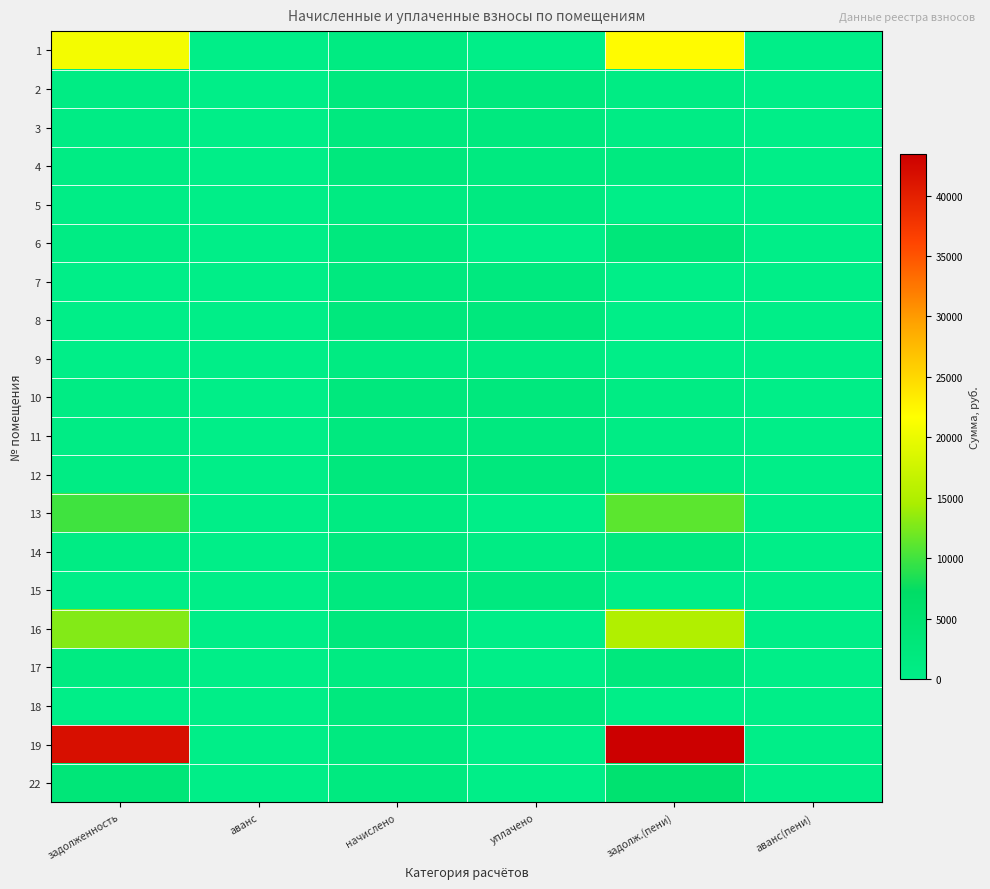

Reading right to left, what are all the values shown in this chart?

1: аванс(пени)=0.0	задолж.(пени)=21988.6	уплачено=0.0	начислено=1135.6	аванс=0.0	задолженность=20853.0
2: аванс(пени)=0.0	задолж.(пени)=727.6	уплачено=2182.7	начислено=2182.7	аванс=0.0	задолженность=727.6
3: аванс(пени)=0.0	задолж.(пени)=642.8	уплачено=1928.3	начислено=1928.3	аванс=0.0	задолженность=642.8
4: аванс(пени)=0.0	задолж.(пени)=1548.5	уплачено=1548.5	начислено=2322.8	аванс=0.0	задолженность=774.3
5: аванс(пени)=0.0	задолж.(пени)=0.0	уплачено=1489.6	начислено=1117.2	аванс=0.0	задолженность=372.4
6: аванс(пени)=0.0	задолж.(пени)=2905.4	уплачено=0.0	начислено=2179.0	аванс=0.0	задолженность=726.3
7: аванс(пени)=0.0	задолж.(пени)=0.0	уплачено=1943.0	начислено=1943.0	аванс=0.0	задолженность=0.0
8: аванс(пени)=0.0	задолж.(пени)=0.0	уплачено=2289.6	начислено=2289.6	аванс=0.0	задолженность=0.0
9: аванс(пени)=0.0	задолж.(пени)=0.0	уплачено=1117.2	начислено=1117.2	аванс=0.0	задолженность=0.0
10: аванс(пени)=0.0	задолж.(пени)=734.9	уплачено=2204.8	начислено=2204.8	аванс=0.0	задолженность=734.9
11: аванс(пени)=0.0	задолж.(пени)=641.5	уплачено=1924.6	начислено=1924.6	аванс=0.0	задолженность=641.5
12: аванс(пени)=0.0	задолж.(пени)=771.8	уплачено=2315.4	начислено=2315.4	аванс=0.0	задолженность=771.8
13: аванс(пени)=0.0	задолж.(пени)=11116.2	уплачено=0.0	начислено=1143.0	аванс=0.0	задолженность=9973.2
14: аванс(пени)=0.0	задолж.(пени)=2182.7	уплачено=727.6	начислено=2182.7	аванс=0.0	задолженность=727.6
15: аванс(пени)=0.0	задолж.(пени)=0.0	уплачено=1943.0	начислено=1943.0	аванс=0.0	задолженность=0.0
16: аванс(пени)=0.0	задолж.(пени)=15112.0	уплачено=0.0	начислено=2300.7	аванс=0.0	задолженность=12811.3
17: аванс(пени)=0.0	задолж.(пени)=2285.9	уплачено=0.0	начислено=1143.0	аванс=0.0	задолженность=1143.0
18: аванс(пени)=0.0	задолж.(пени)=0.0	уплачено=2193.8	начислено=2193.8	аванс=0.0	задолженность=0.0
19: аванс(пени)=0.0	задолж.(пени)=43417.8	уплачено=0.0	начислено=1666.5	аванс=0.0	задолженность=41751.3
22: аванс(пени)=0.0	задолж.(пени)=5065.9	уплачено=0.0	начислено=1688.6	аванс=0.0	задолженность=3377.3